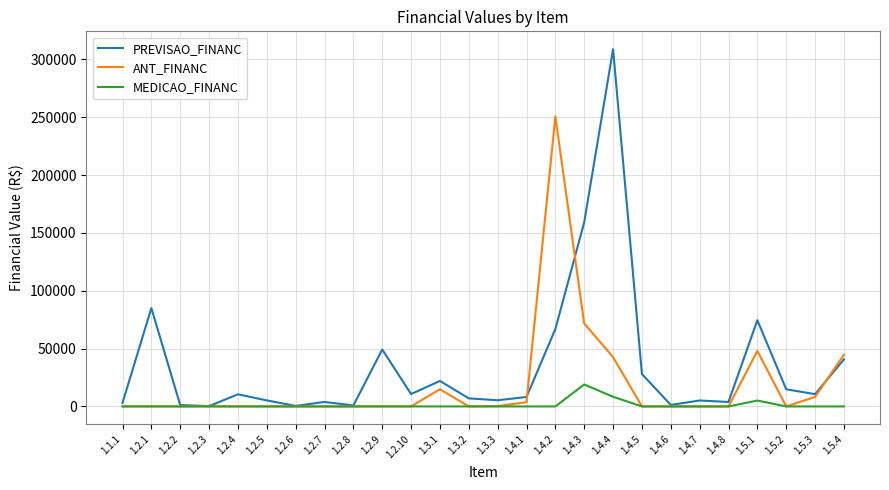

What is the approximate value of PREVISAO_FINANC at 1.2.5?

5223.2